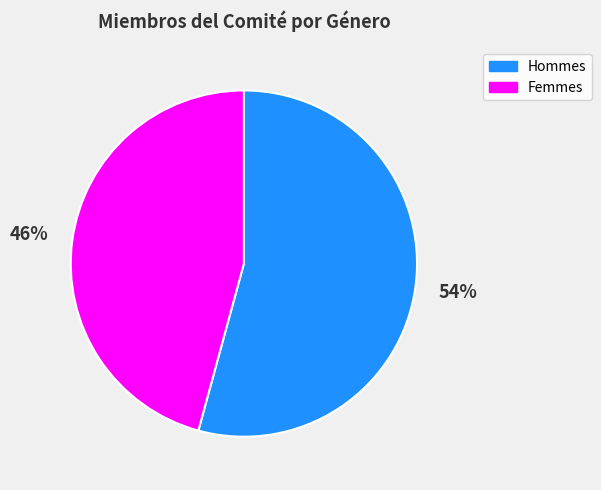

What is the smallest slice in the pie chart?

Femmes